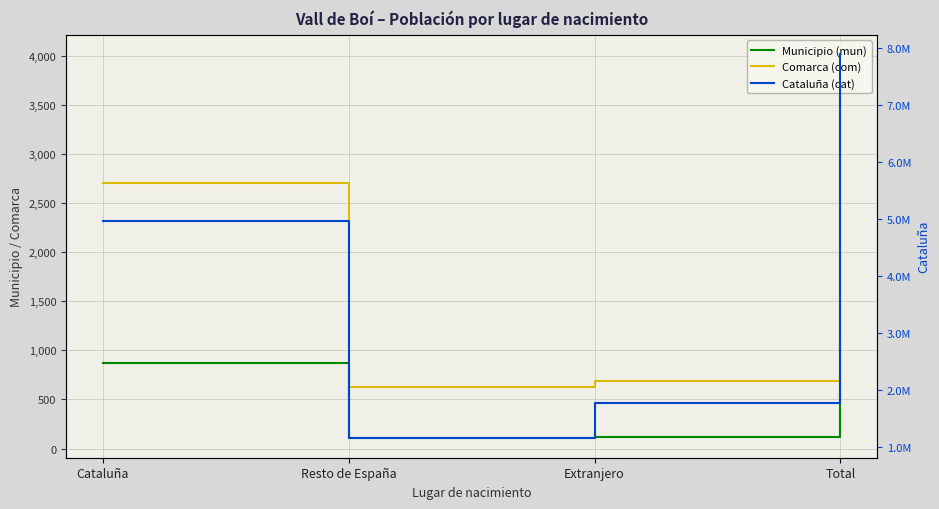

What are all the series names shown in the legend?

Municipio (mun), Comarca (com), Cataluña (cat)